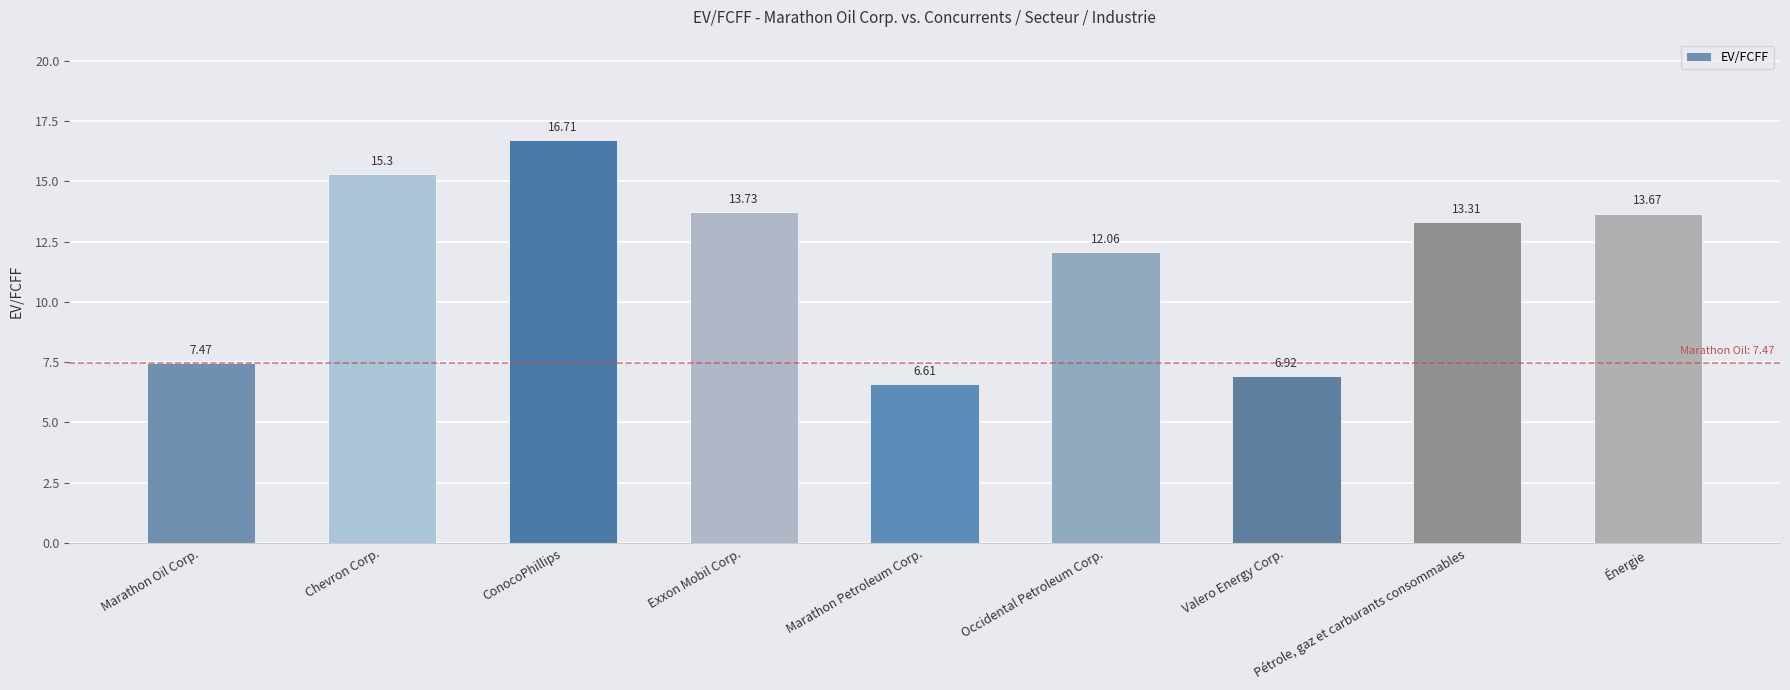

List the labels in order of value, largest first.

ConocoPhillips, Chevron Corp., Exxon Mobil Corp., Énergie, Pétrole, gaz et carburants consommables, Occidental Petroleum Corp., Marathon Oil Corp., Valero Energy Corp., Marathon Petroleum Corp.